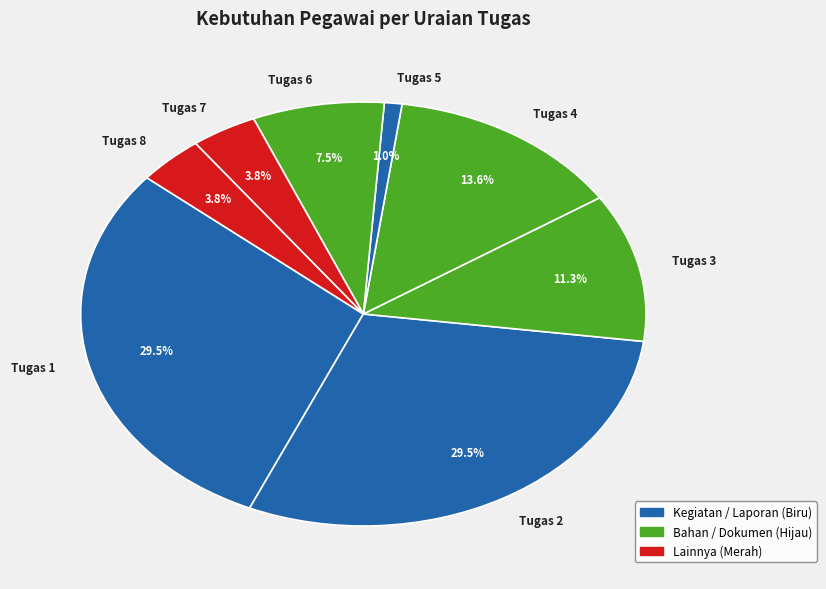

What percentage do Tugas 1 and Tugas 8 together represent?

33.3%